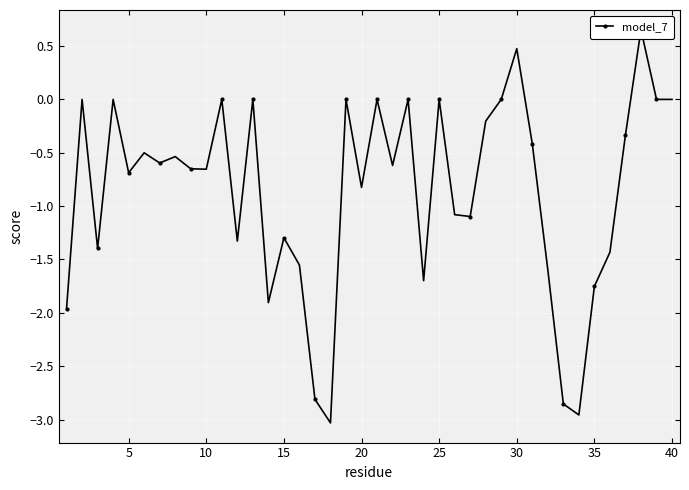

True or false: the data shows -1.9 at 5.

False